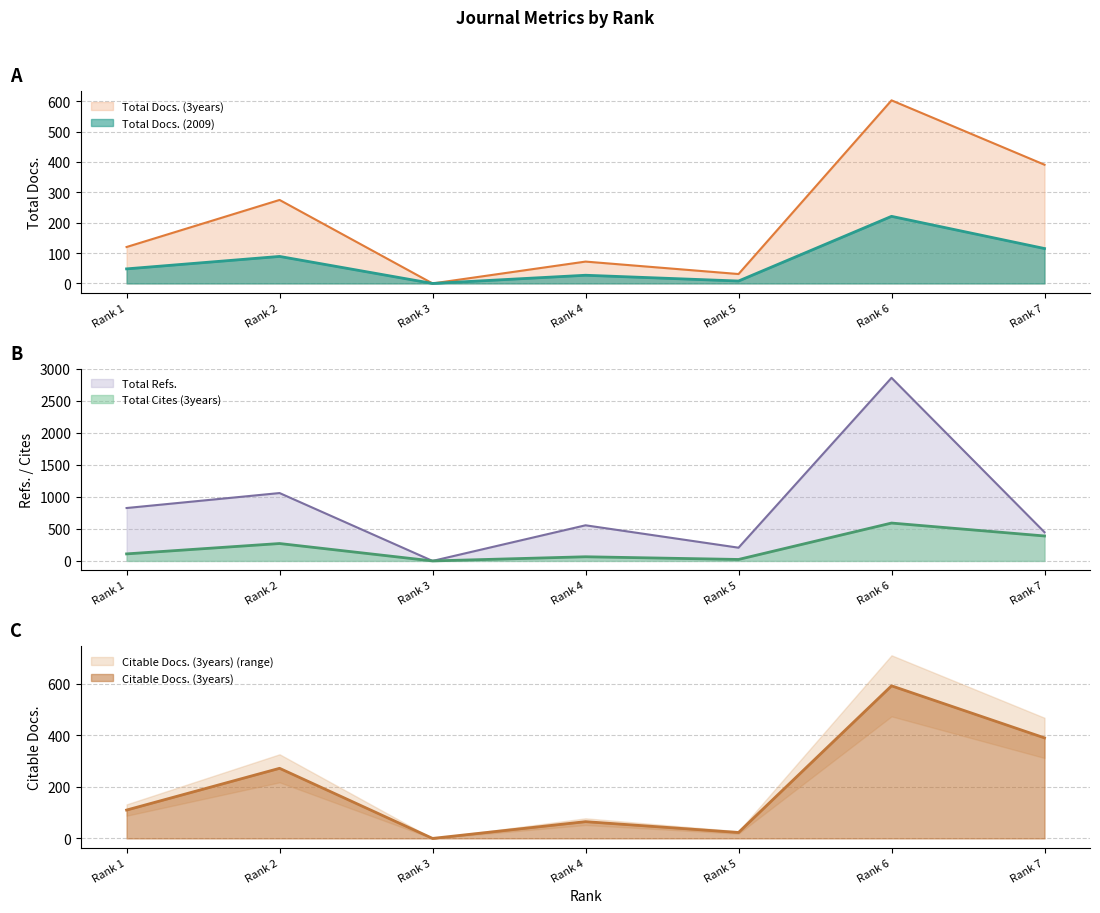

How many lines are shown in the chart?

5